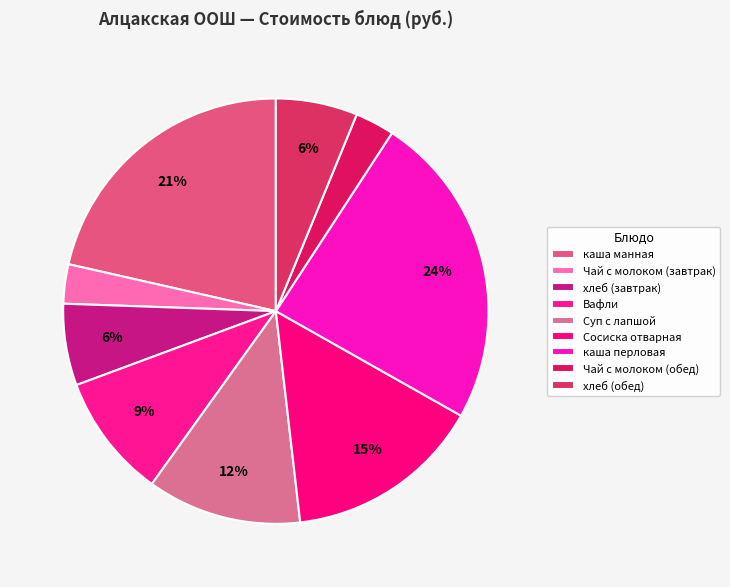

What is the smallest slice in the pie chart?

Чай с молоком (завтрак)